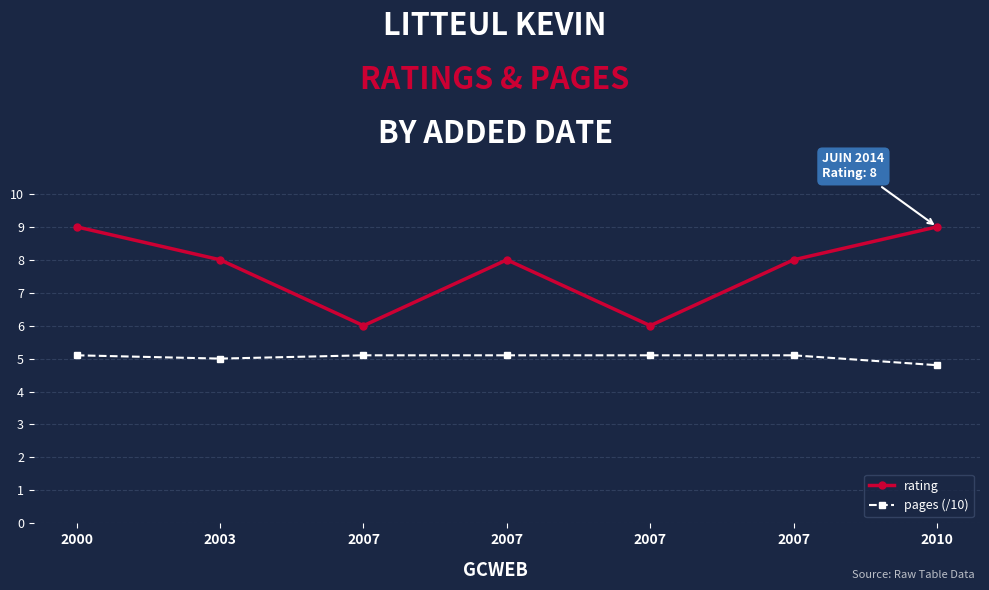

Is it true that rating equals 1.8 at 2007?

False